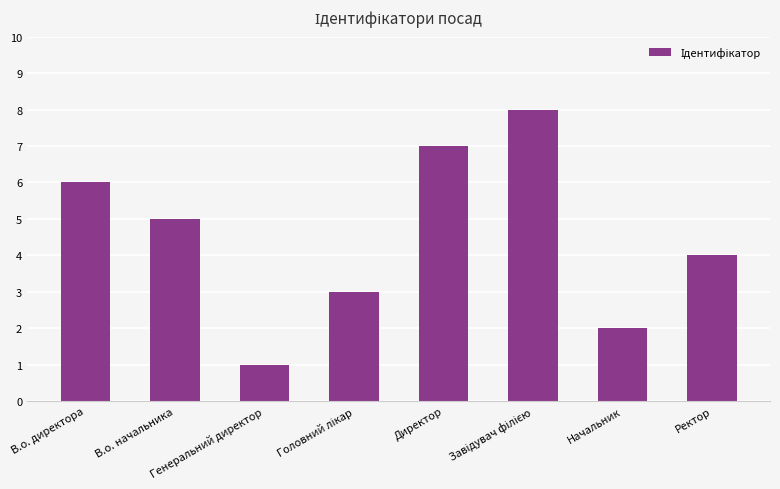

What is the greatest value displayed?

8